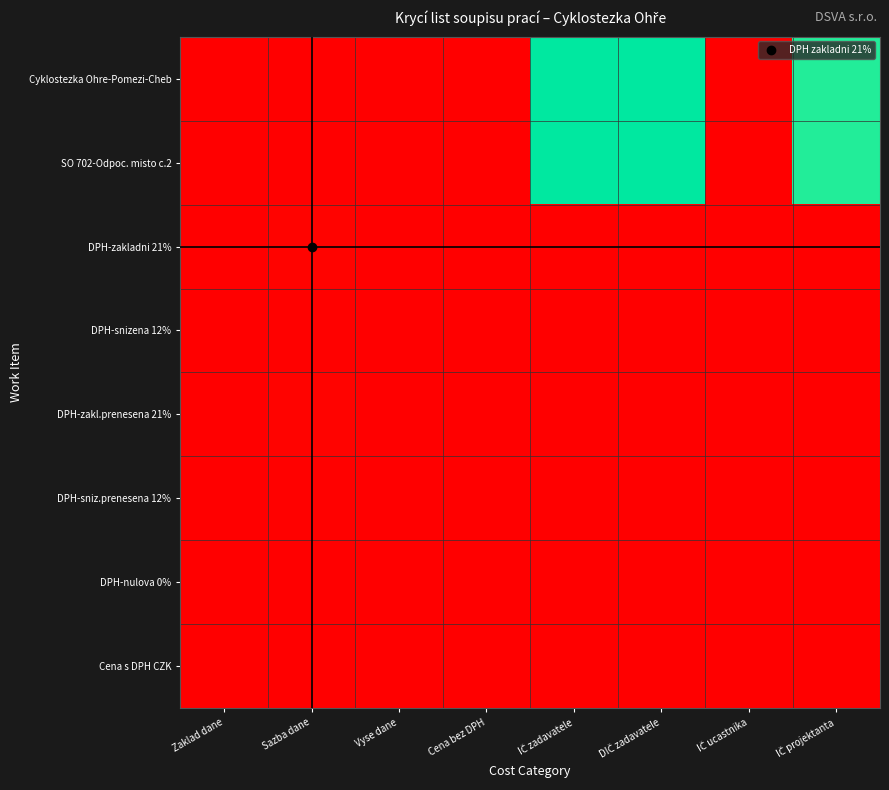

At which category is the sum across all series the highest?

IČ zadavatele